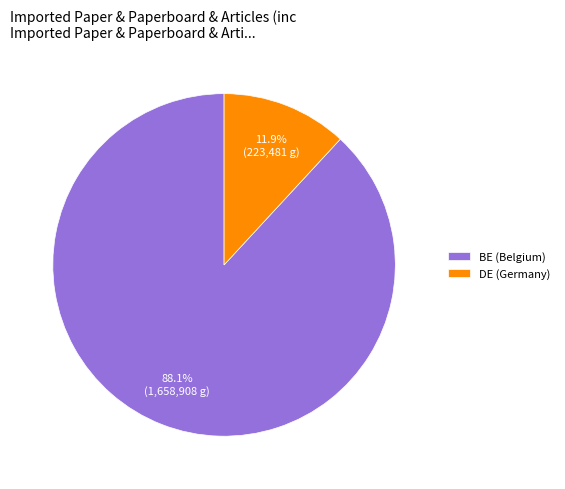

Between BE (Belgium) and DE (Germany), which is larger?

BE (Belgium)